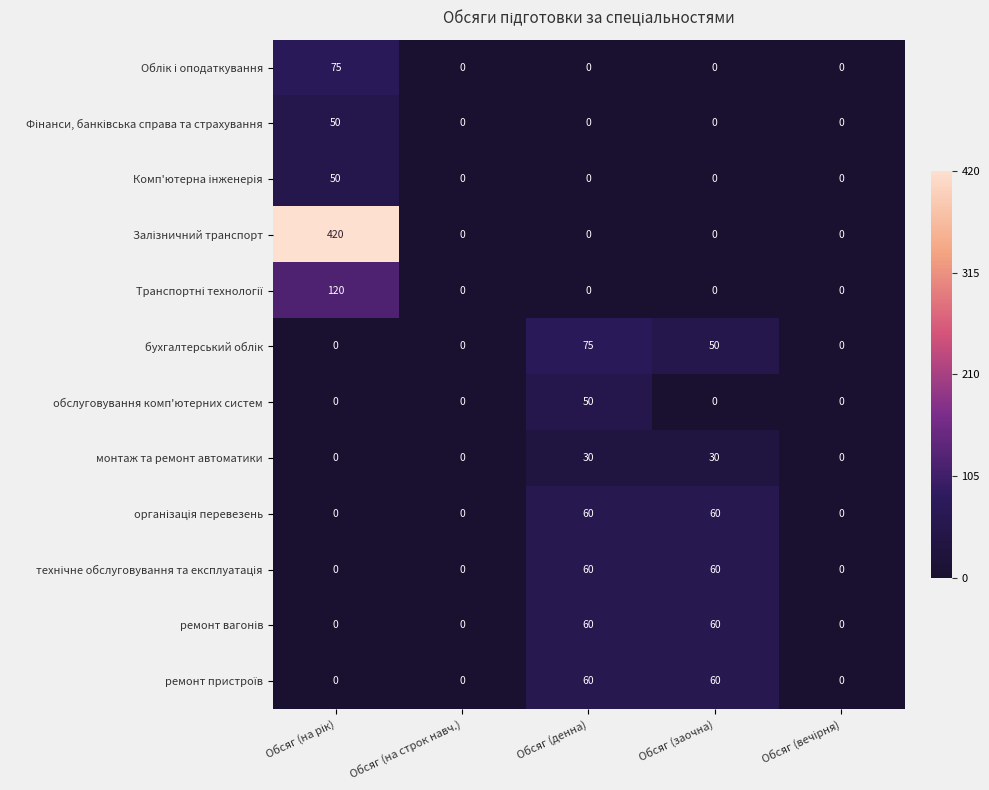

What is the total value across all series at Обсяг (денна)?

395